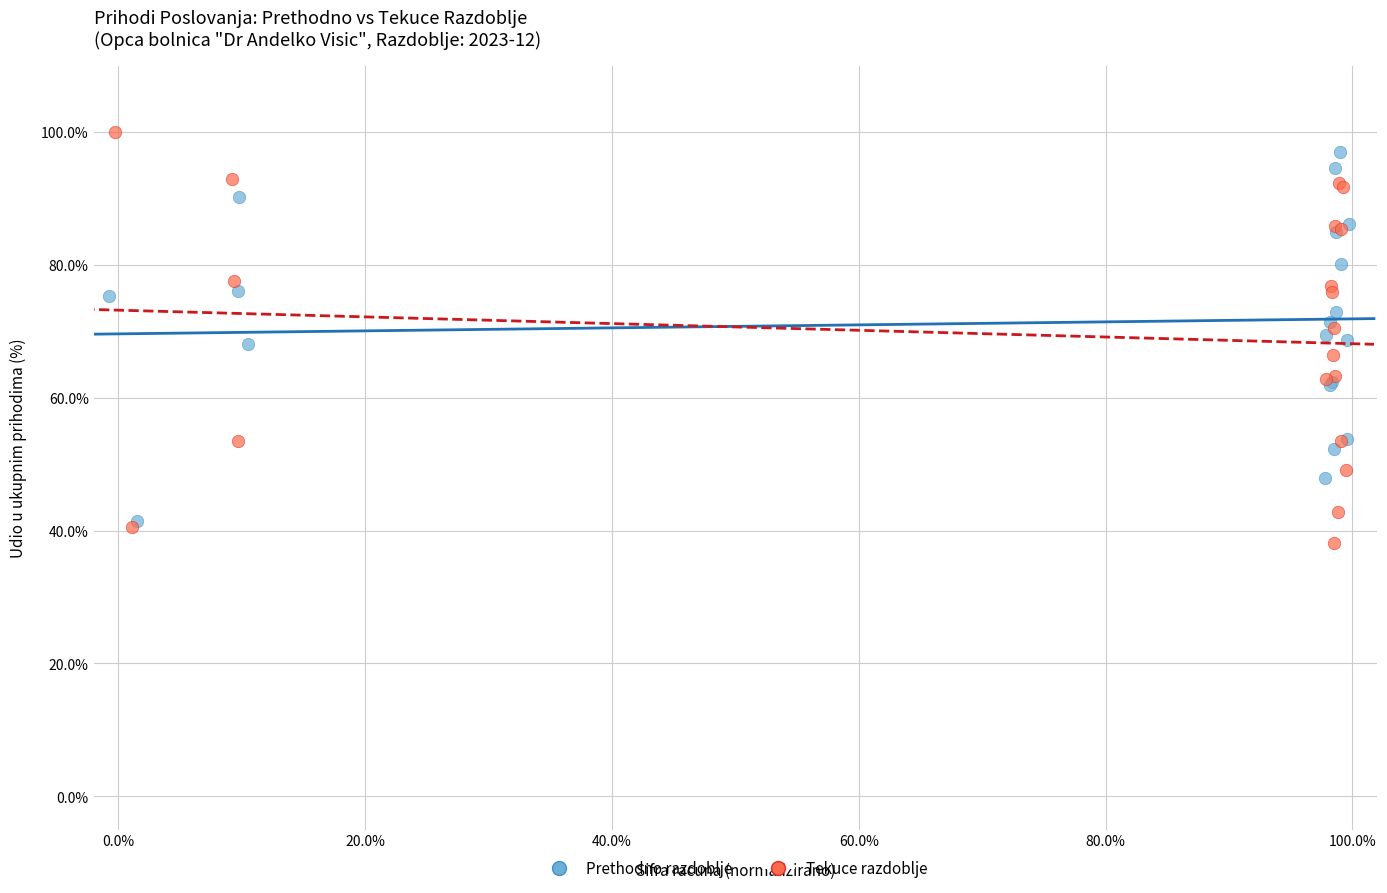

What are all the series names shown in the legend?

Prethodno razdoblje, Tekuce razdoblje